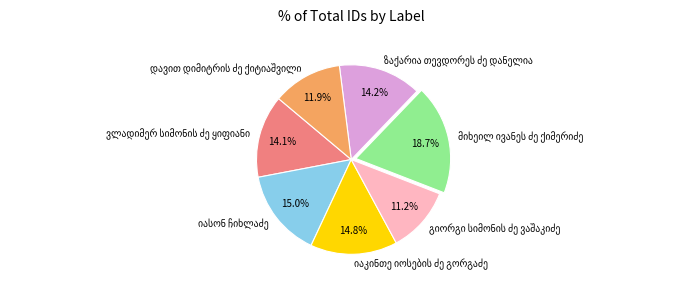

Does any single category account for the majority?

No